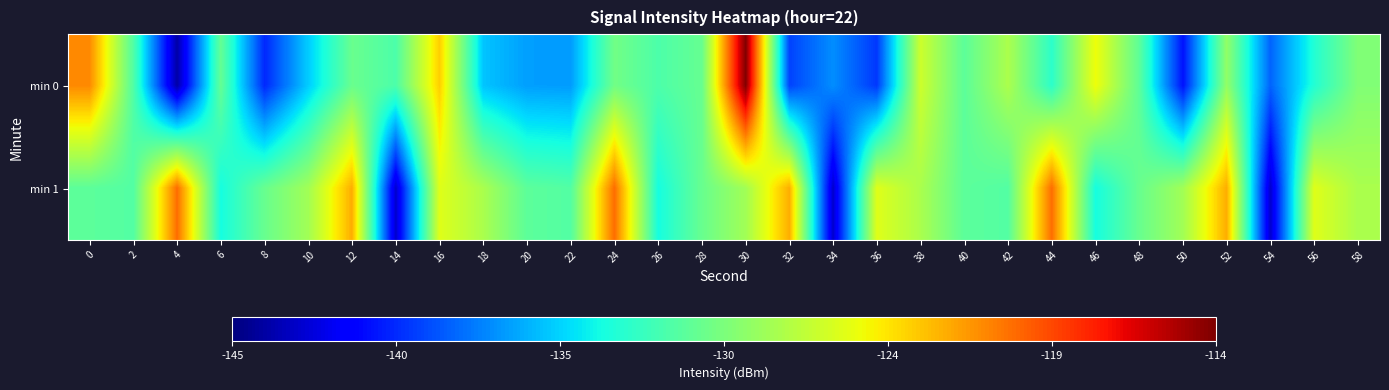

At which category is the sum across all series the highest?

30